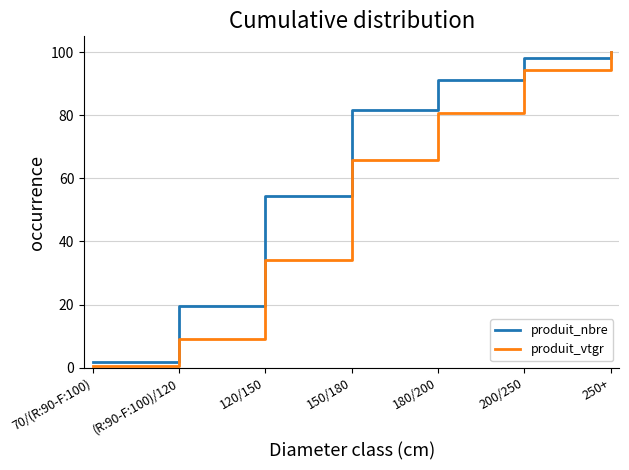

What is the average value of the produit_vtgr series?

55.0